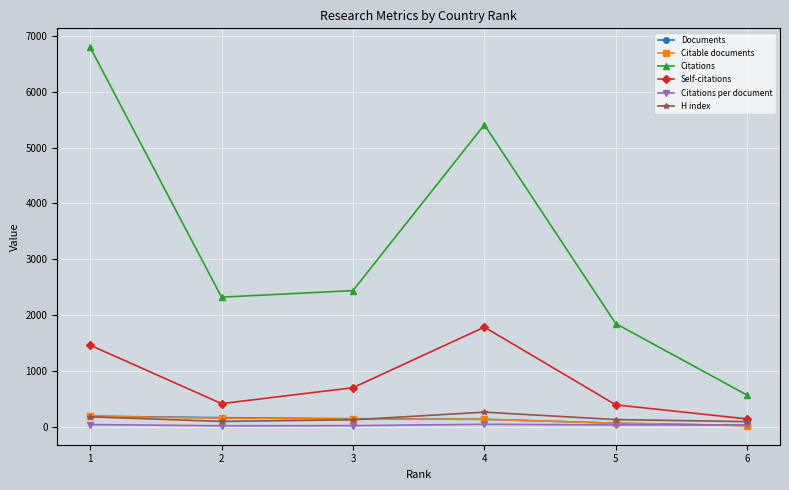

What is the difference between the maximum and minimum values in the Self-citations series?

1645.0